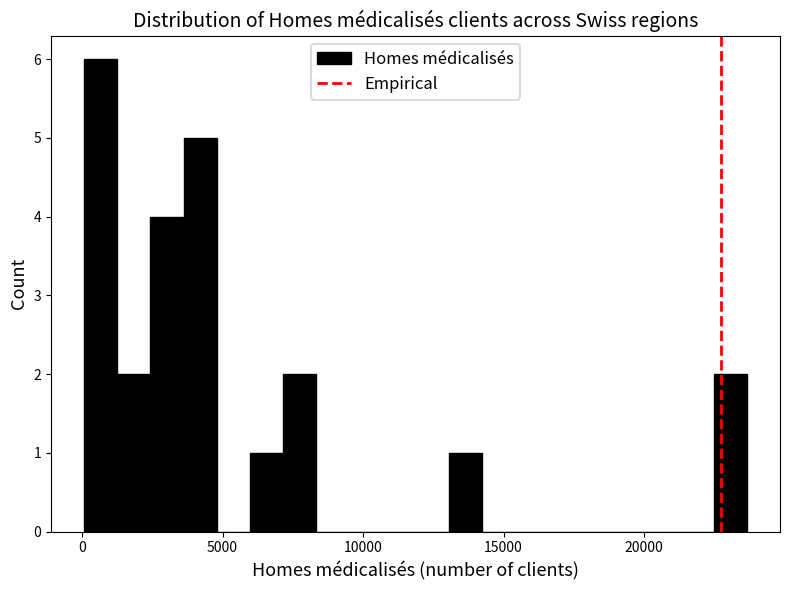

Read against the x-axis, roughly where is the centre of the tallest bar?

500